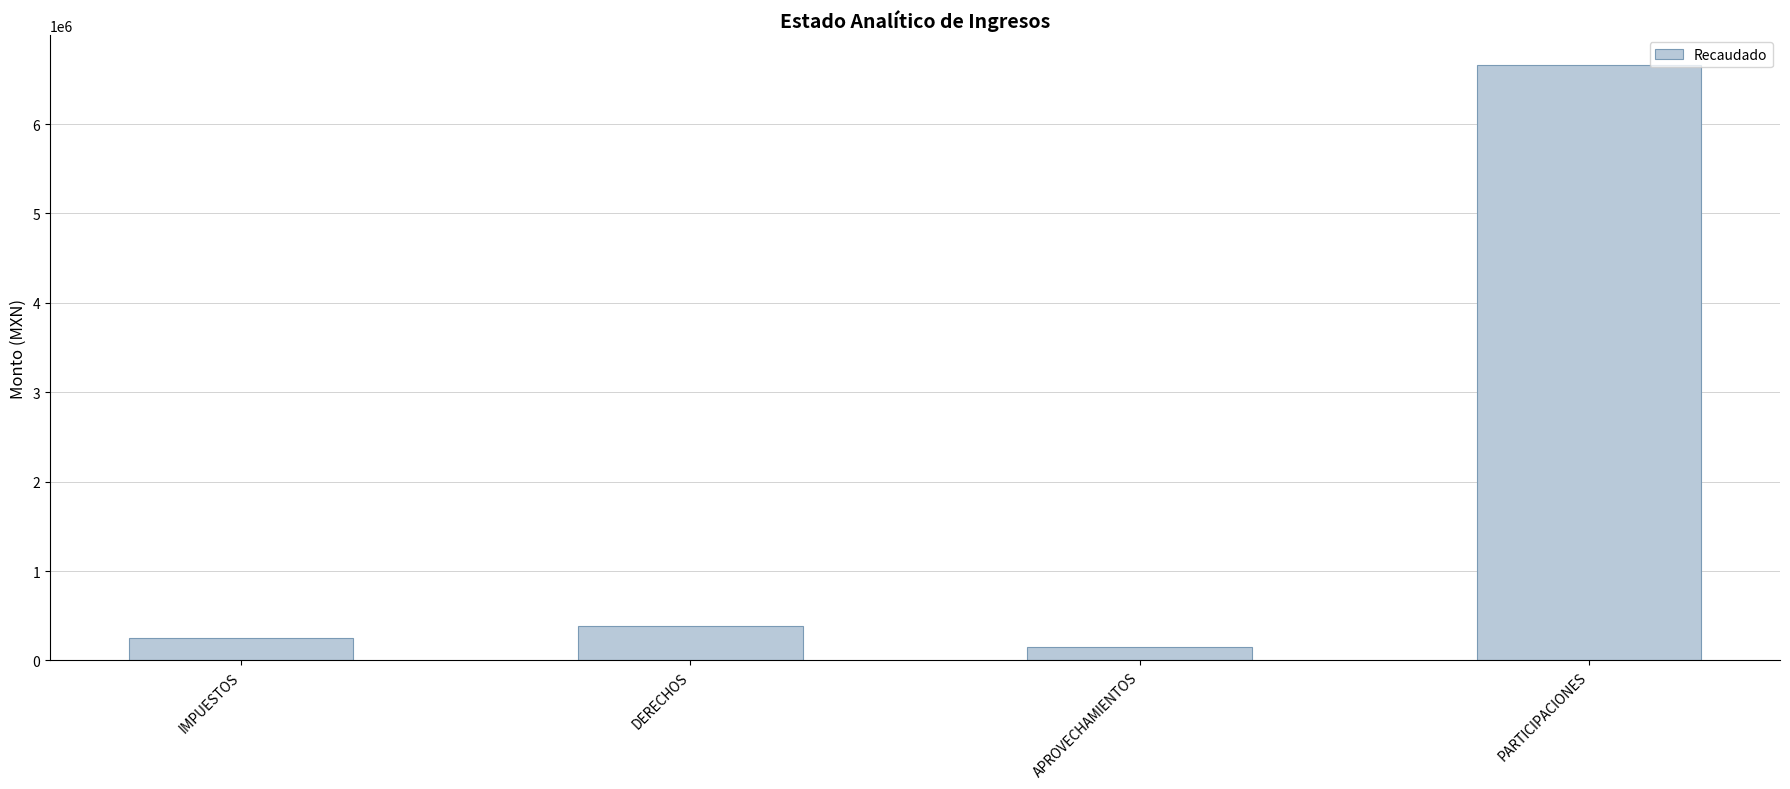

At which label does the data first exceed 382468?

DERECHOS